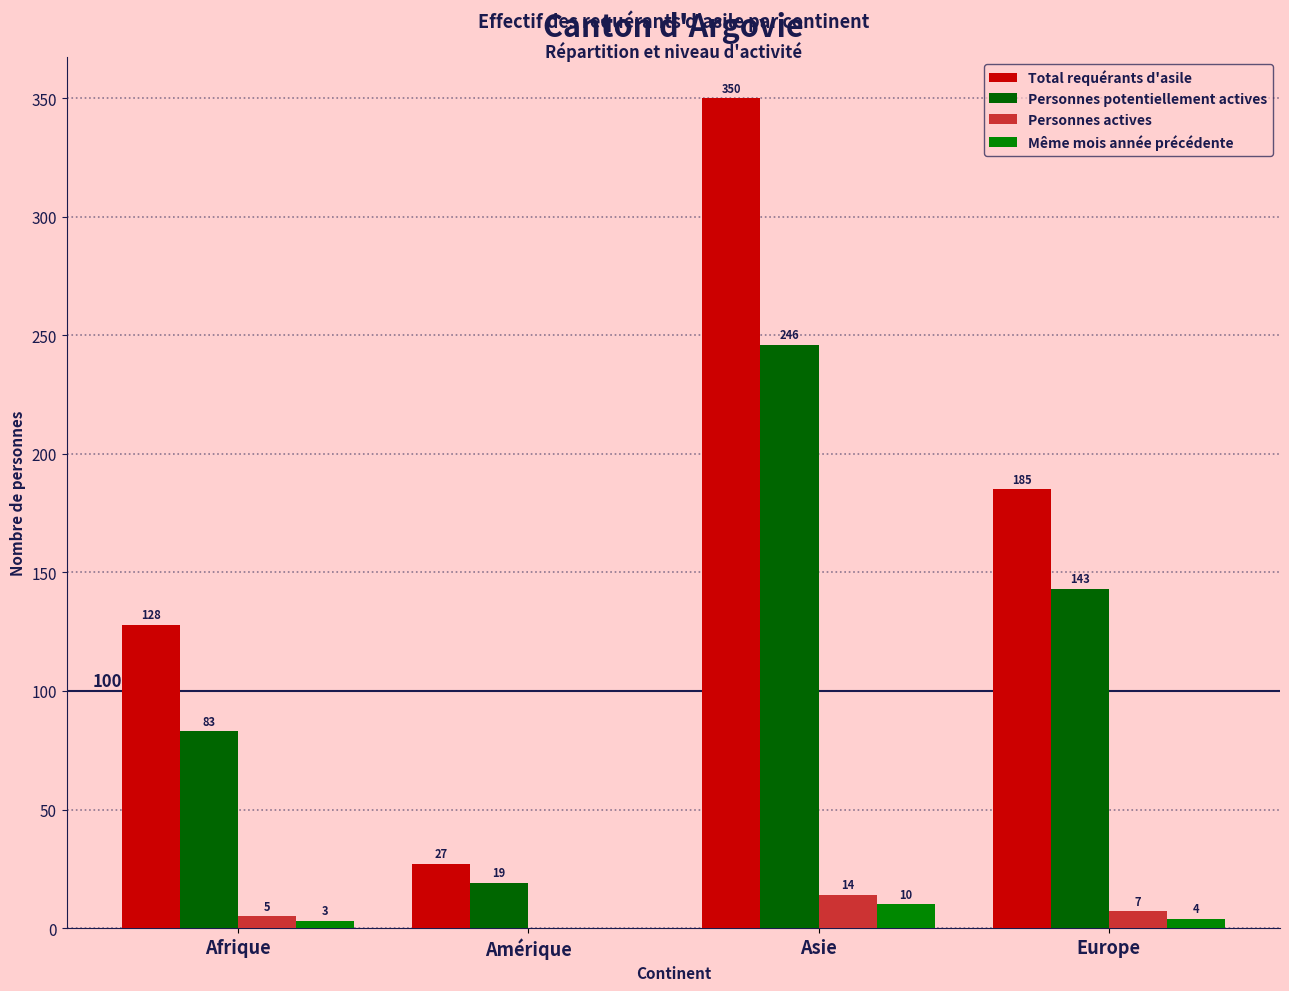

What is the difference between the maximum and minimum values in the Même mois année précédente series?

10